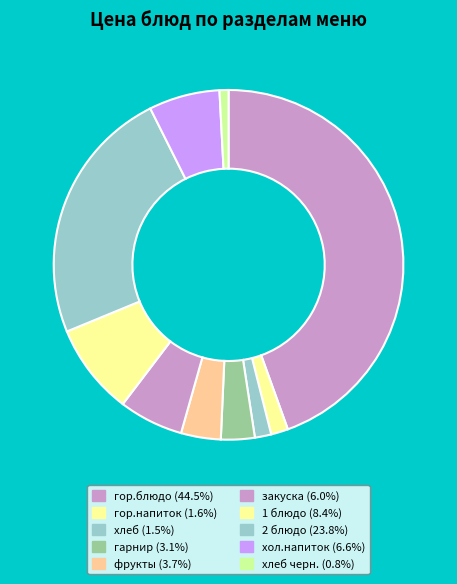

Count the number of slices in the pie.

10